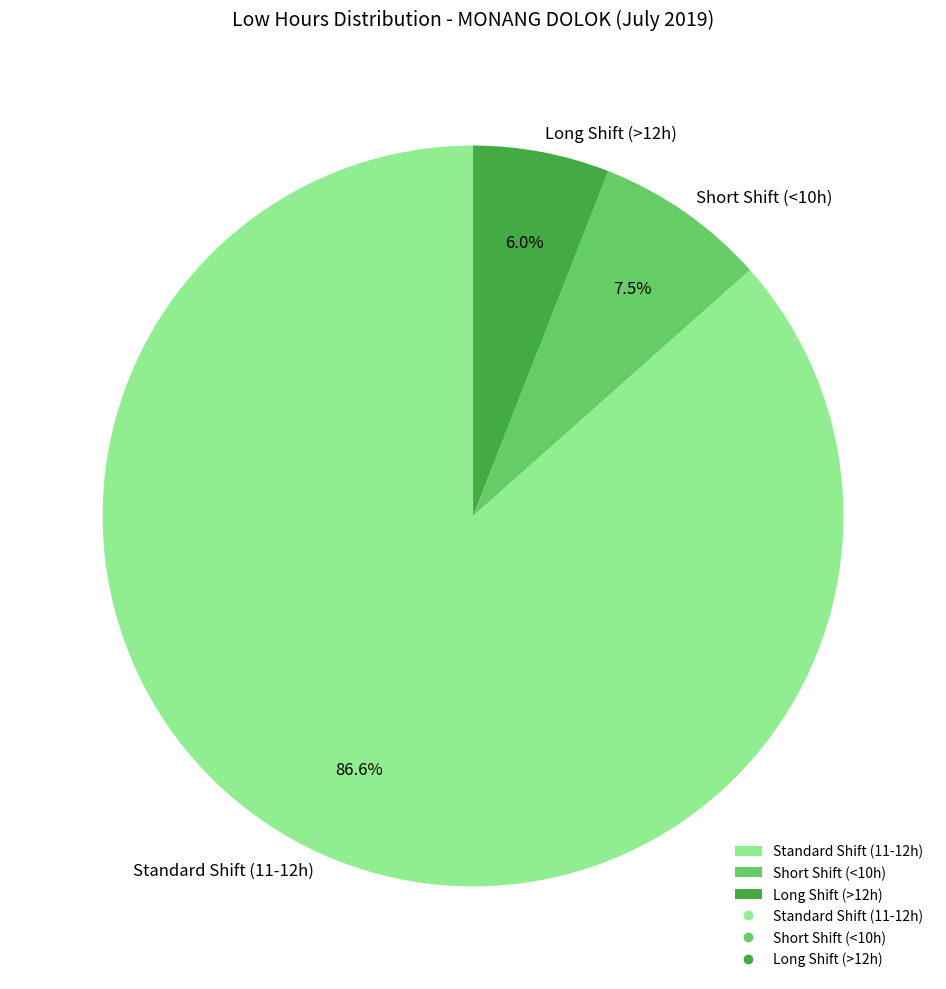

Is there any slice that represents more than half of the pie?

Yes